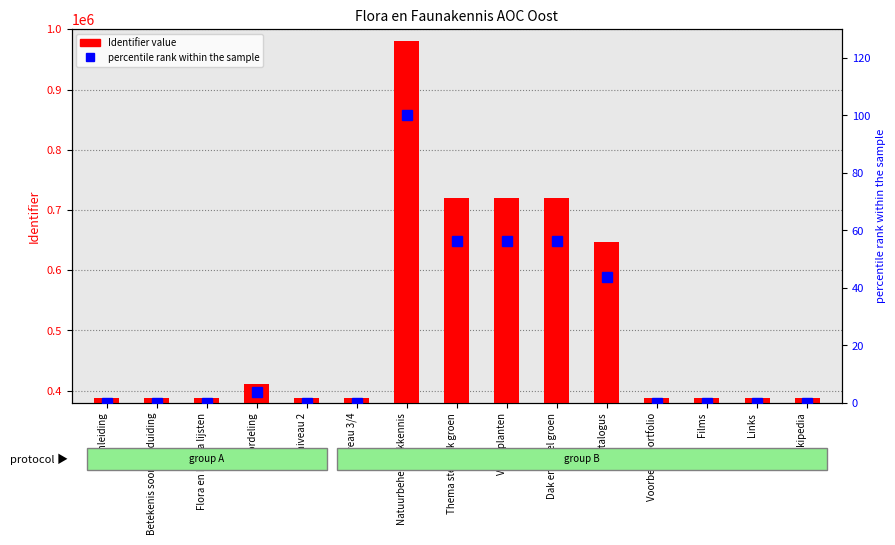

What is the value of the Identifier value bar at the 12th from the left?

387699.0